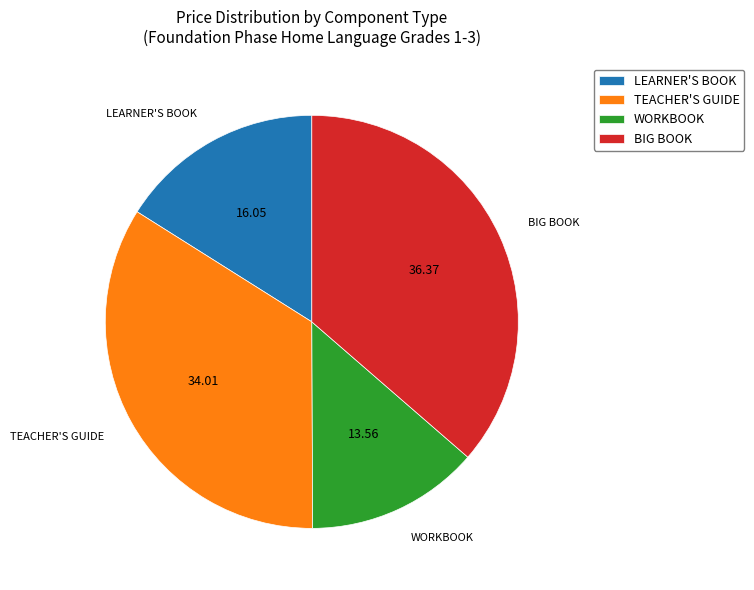

Which category has the smallest portion of the pie?

WORKBOOK